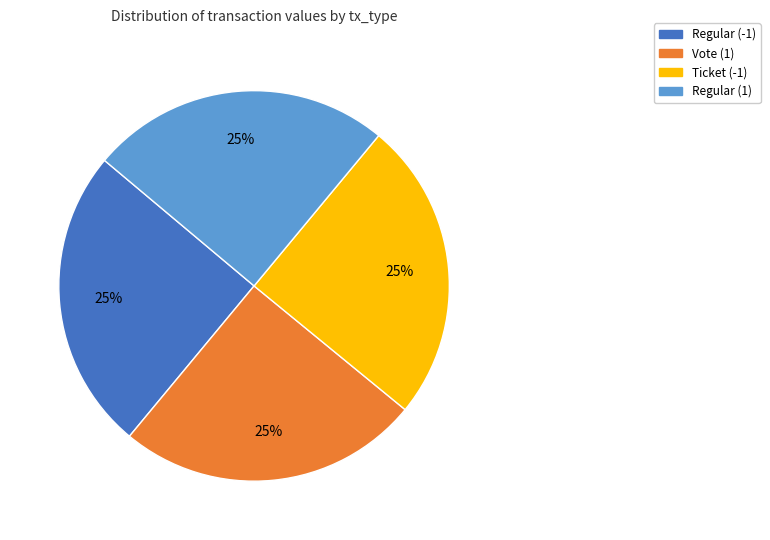

What percentage is the Vote (1) slice, to the nearest percent?

25%